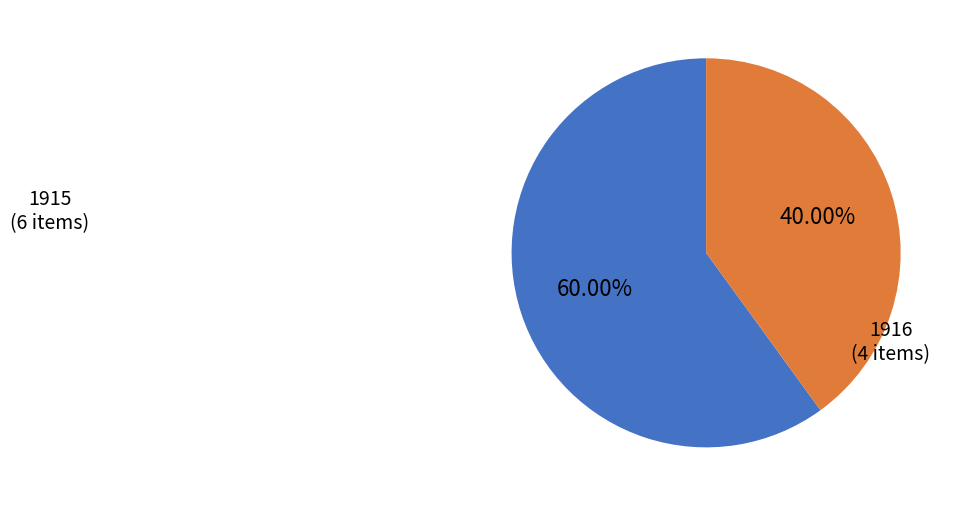

Does any single category account for the majority?

Yes